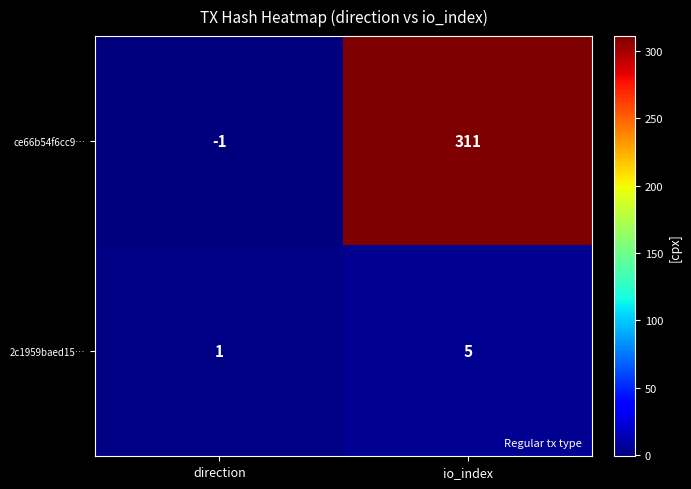

Is it true that 2c1959baed15… equals 3 at io_index?

False